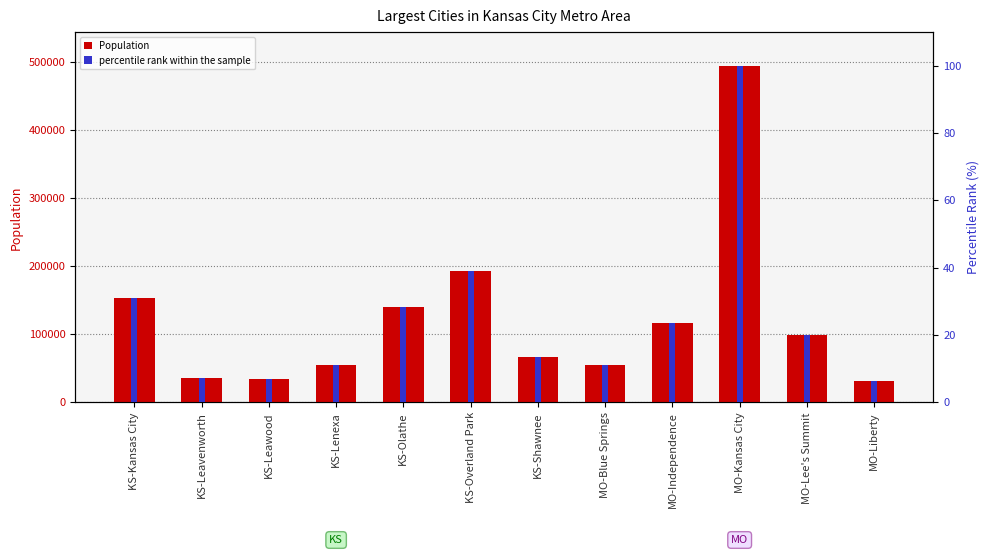

Rank the series by their maximum value, from lowest to highest.

percentile rank within the sample, Population